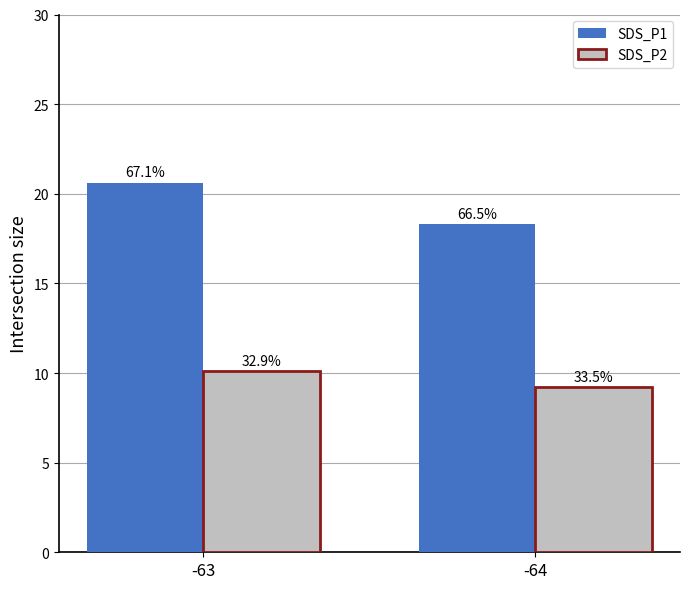

What is the sum of all SDS_P1 values?

38.9